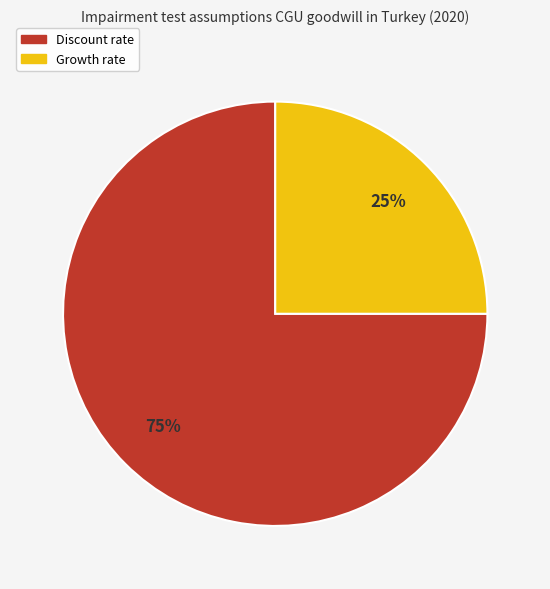

Which slice is the largest?

Discount rate